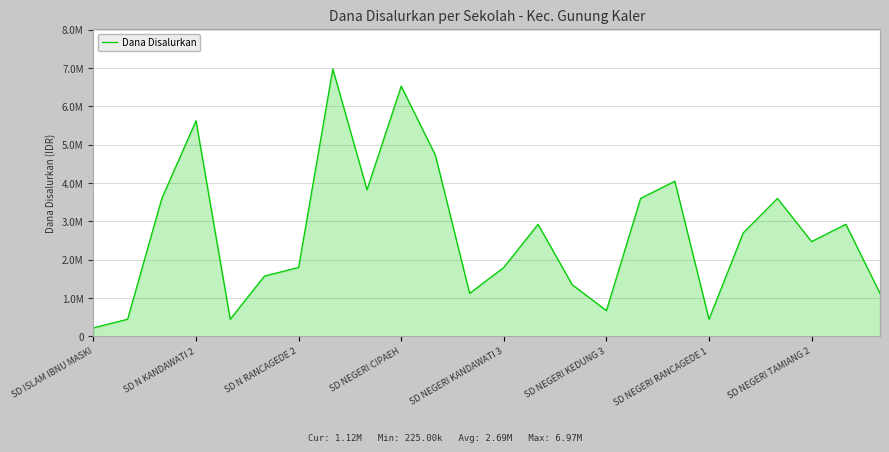

Is this an area chart (filled region under the line)?

Yes